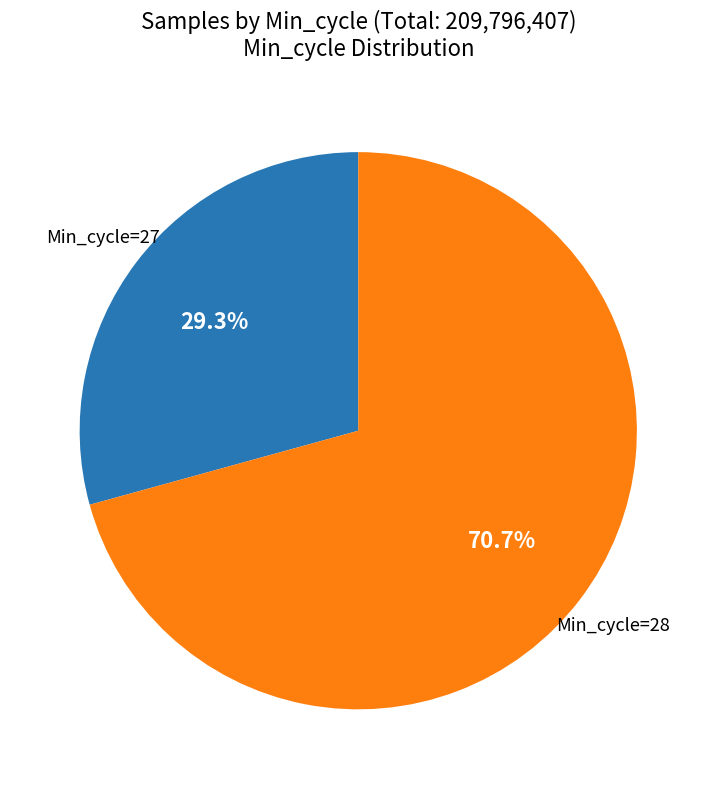

Does any single category account for the majority?

Yes